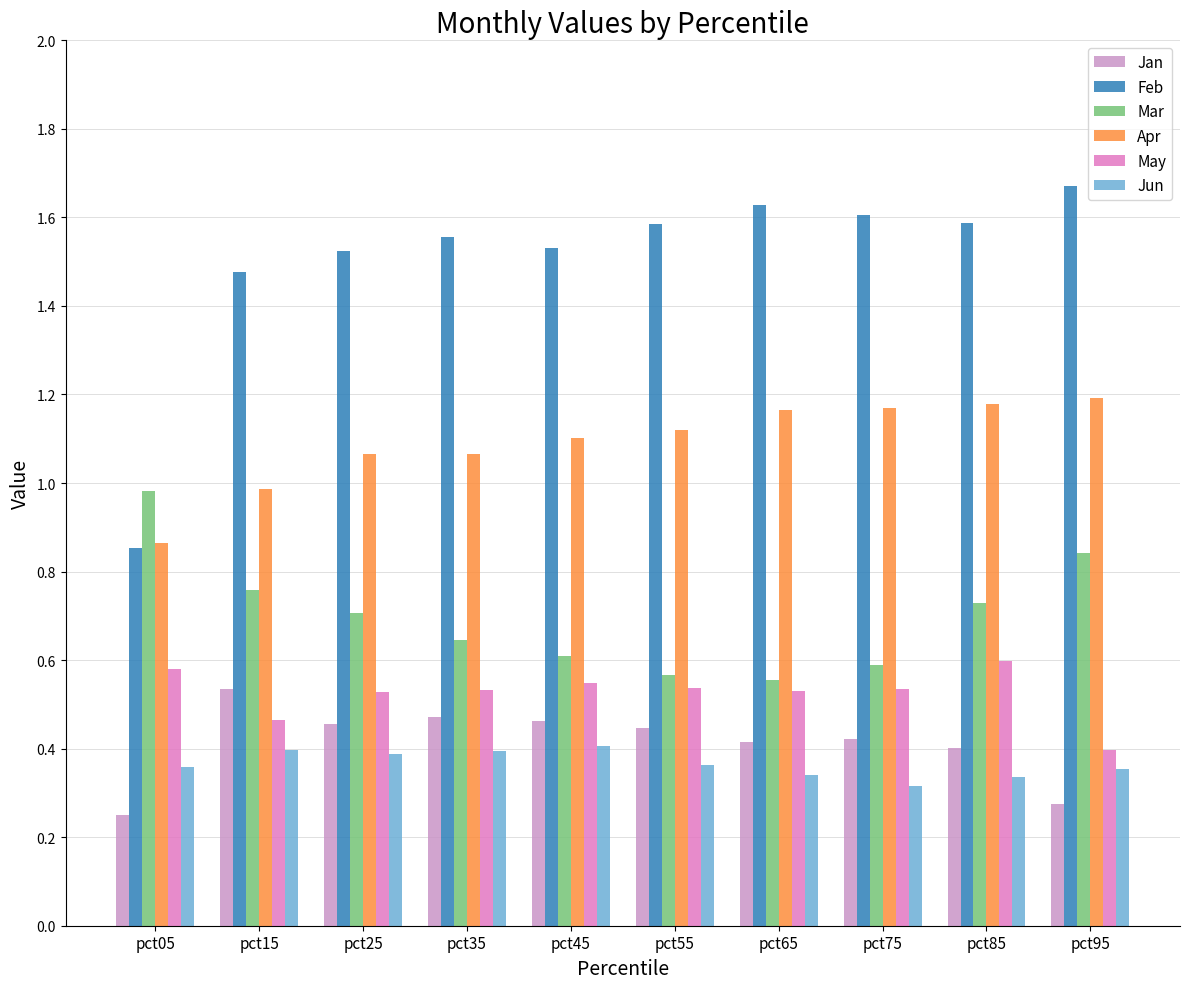

What are all the series names shown in the legend?

Jan, Feb, Mar, Apr, May, Jun